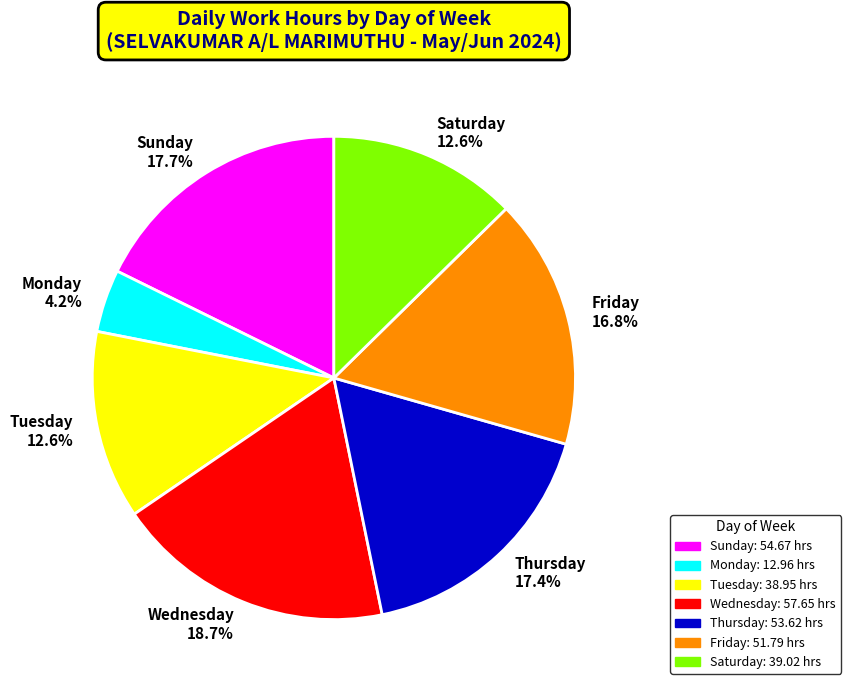

To the nearest percent, what is the average slice percentage?

14%